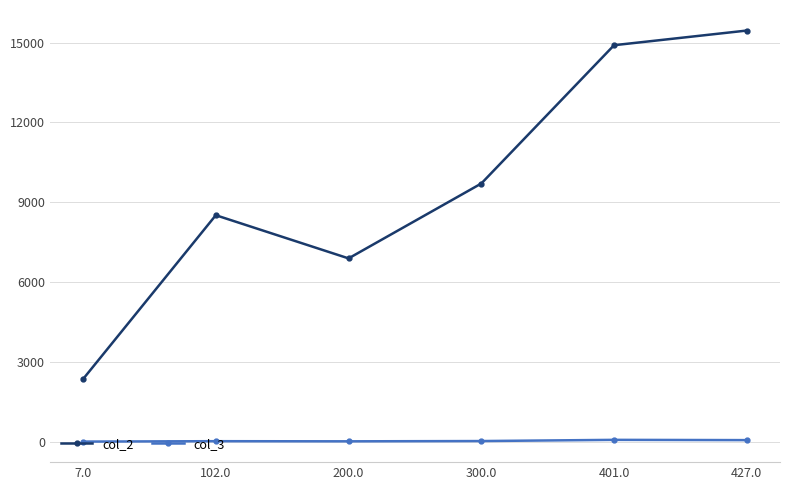

What is the difference between the col_2 values at 401.0 and 300.0?

5190